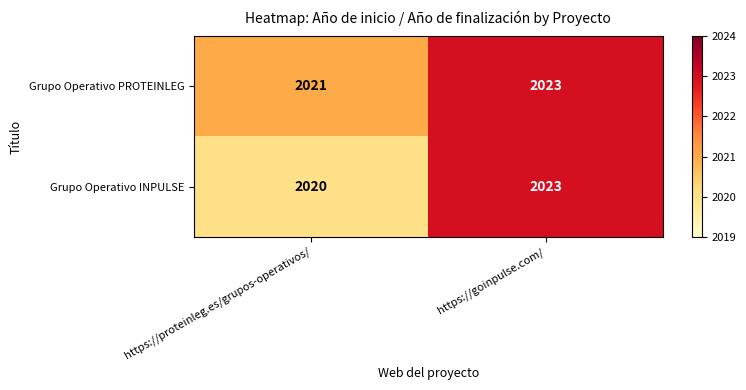

List the series in order of their overall mean, lowest first.

Grupo Operativo INPULSE, Grupo Operativo PROTEINLEG